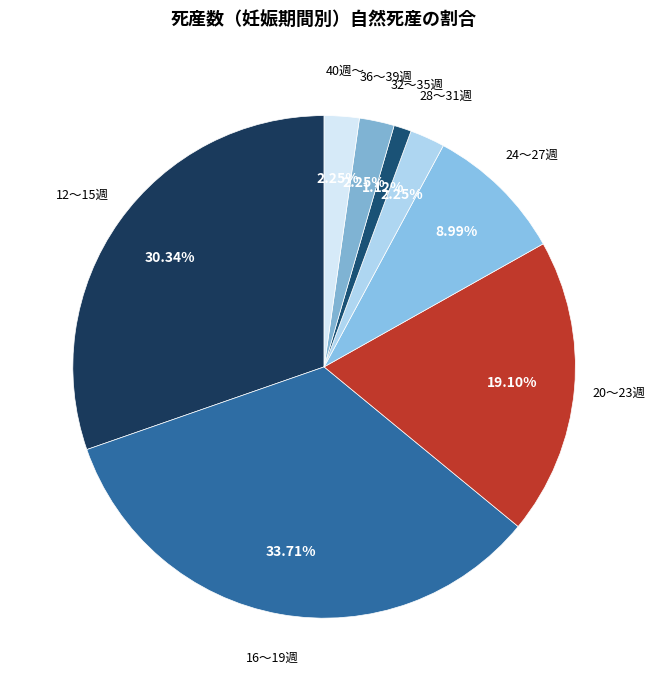

Is 12～15週 the majority of the pie?

No